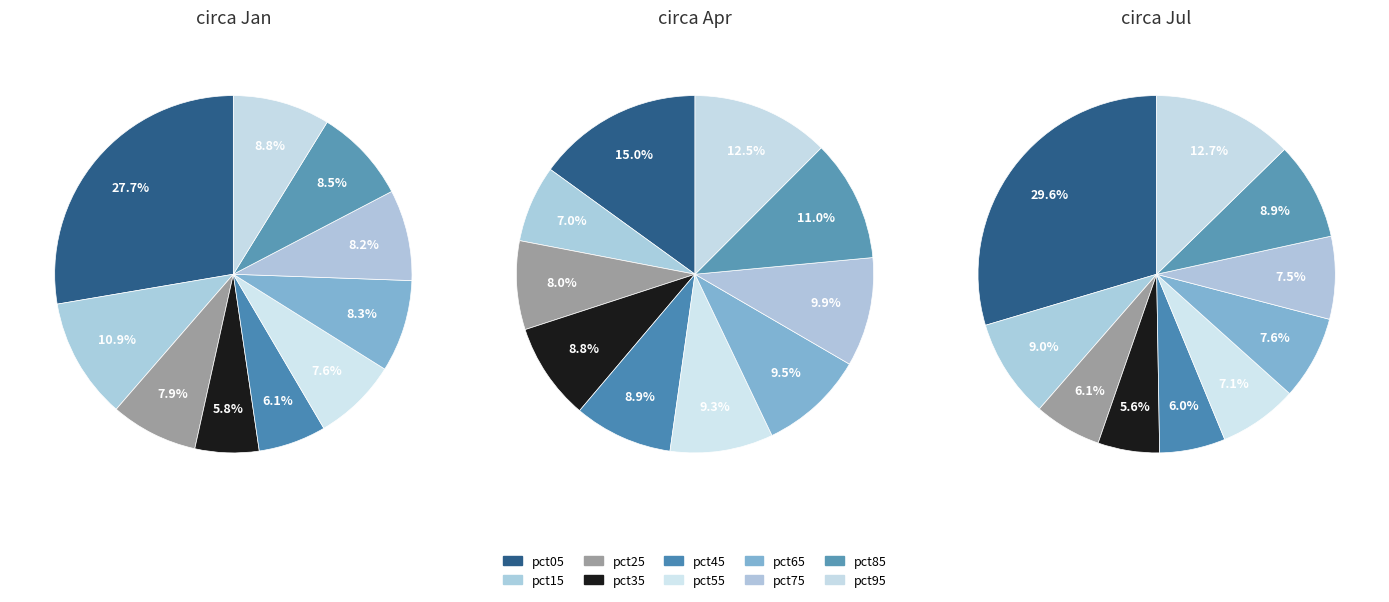

What percentage is NOT represented by pct25?

92.1%